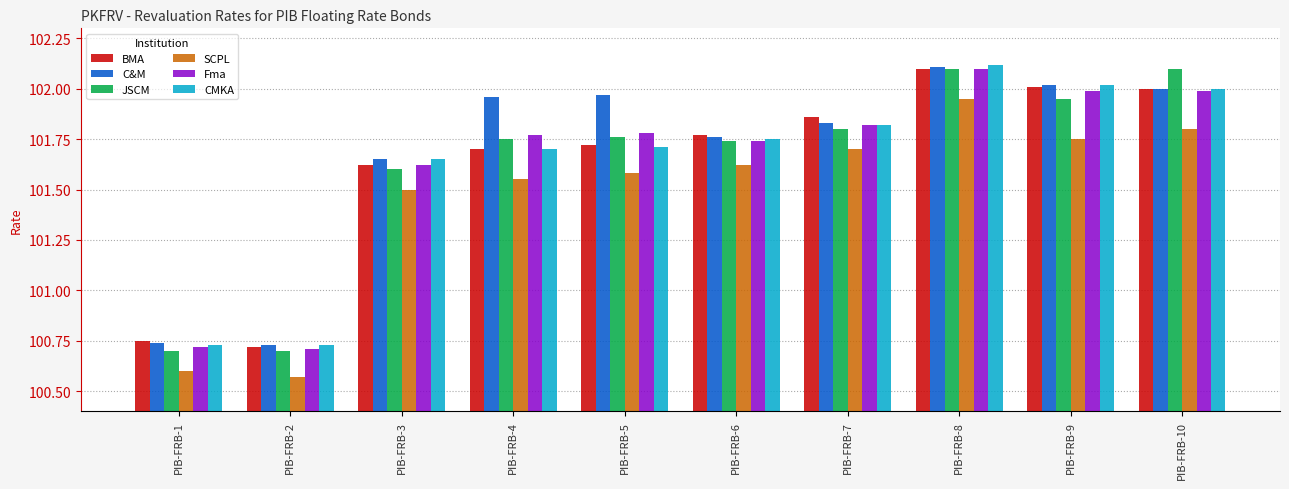

Which series has the largest range (max minus min)?

JSCM